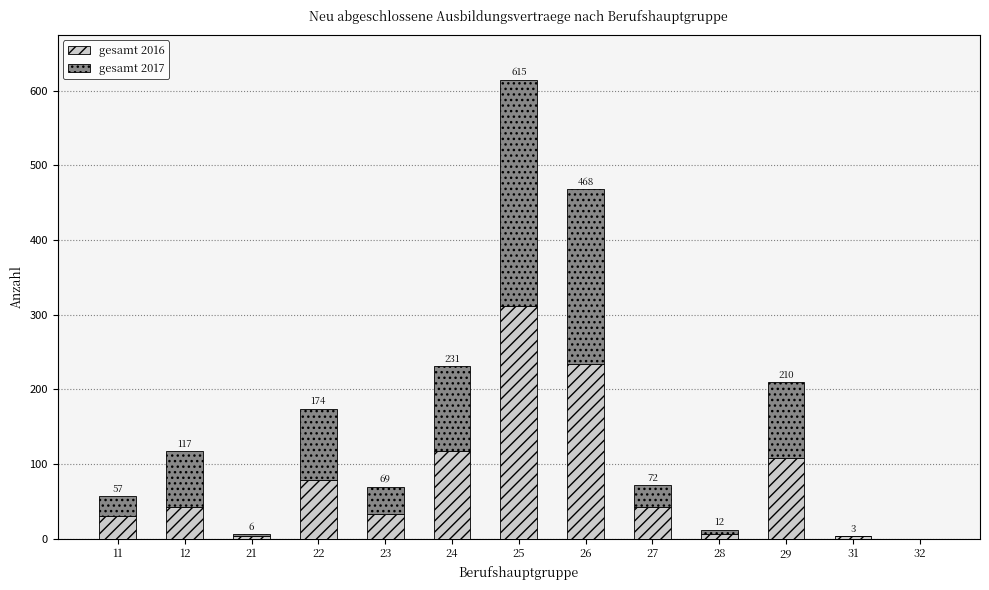

Reading left to right, what are the values for gesamt 2016?

11=30	12=42	21=3	22=78	23=33	24=117	25=312	26=234	27=42	28=6	29=108	31=3	32=0